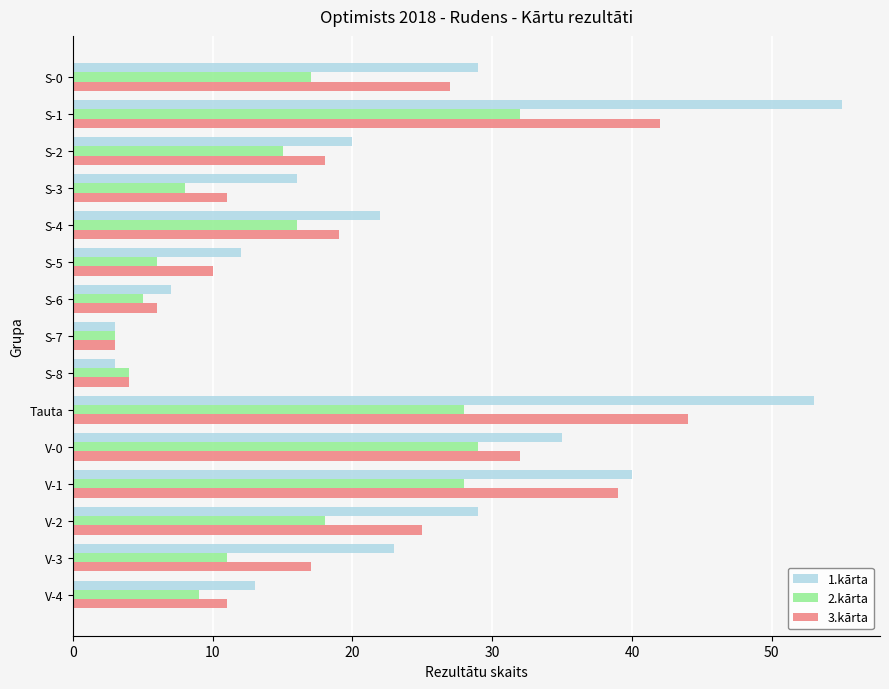

True or false: 3.kārta has a value of 11 at V-4.

True